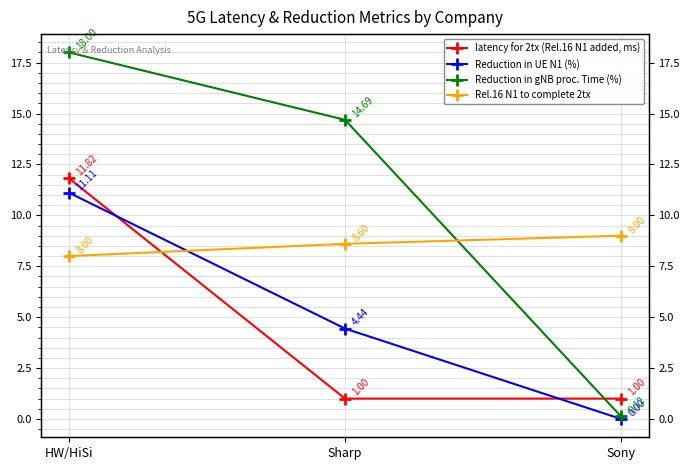

At how many categories does at least one series exceed 4?

3